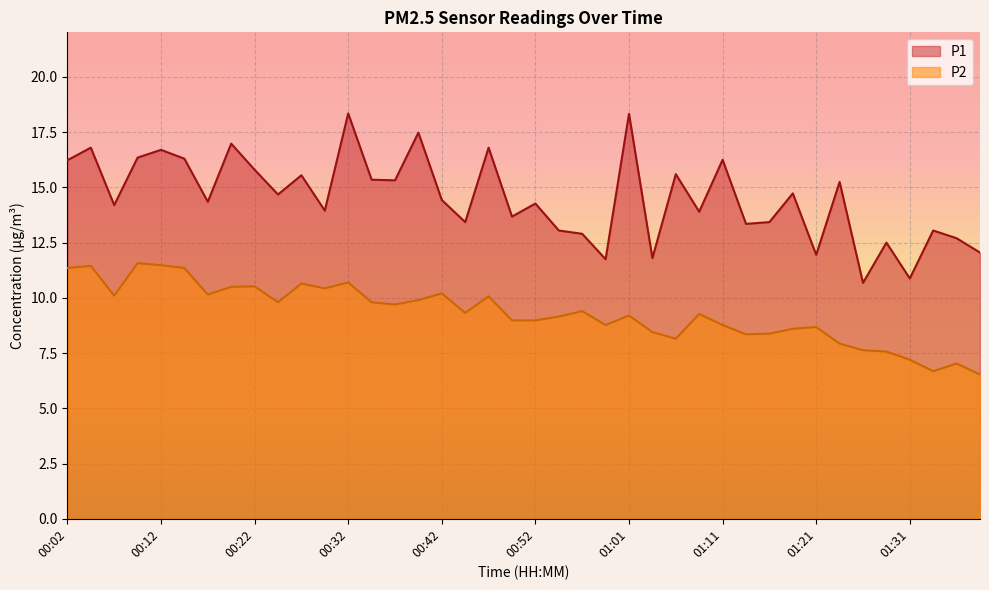

Which category has the highest value in the P1 series?

00:32